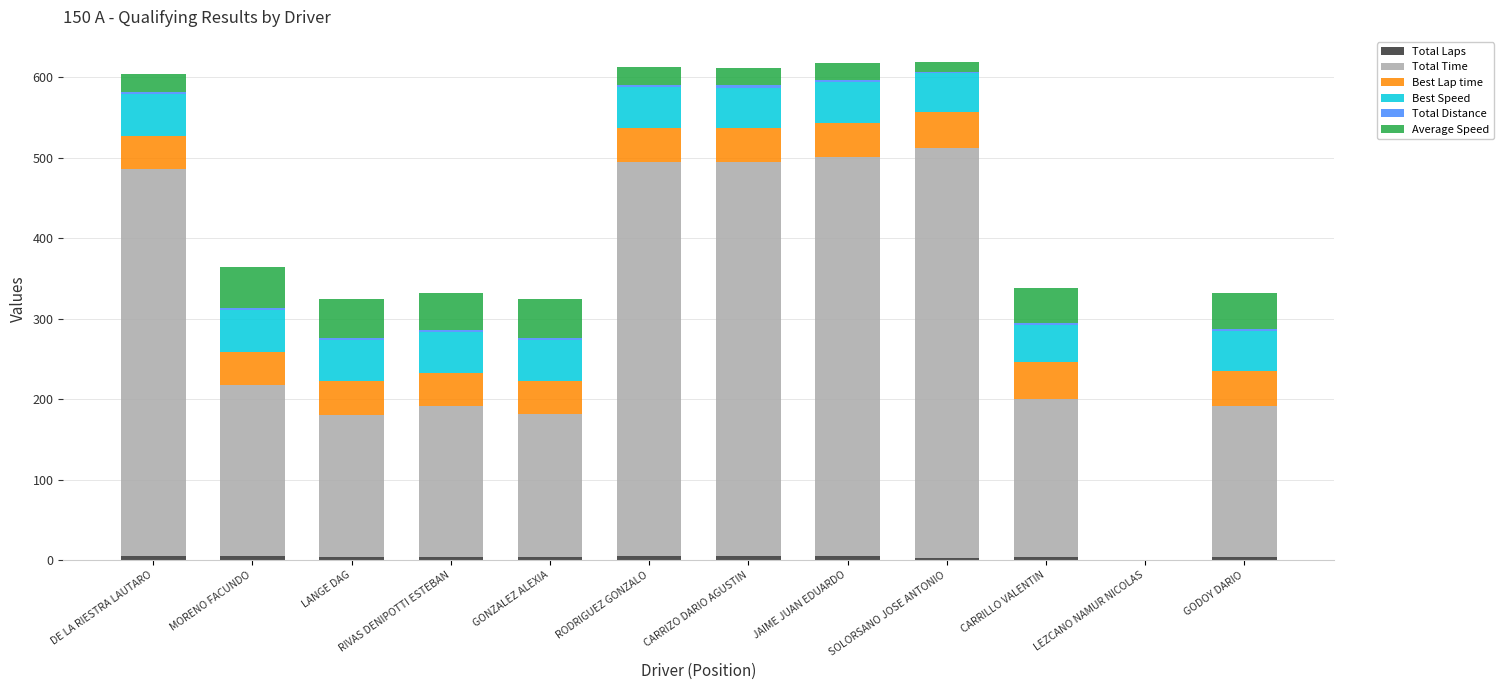

What is the label of the 11th bar from the left?

LEZCANO NAMUR NICOLAS